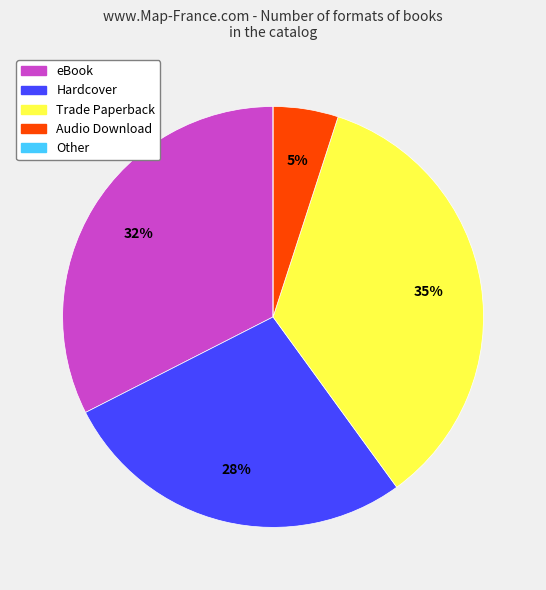

Which has a higher value, Trade Paperback or Audio Download?

Trade Paperback